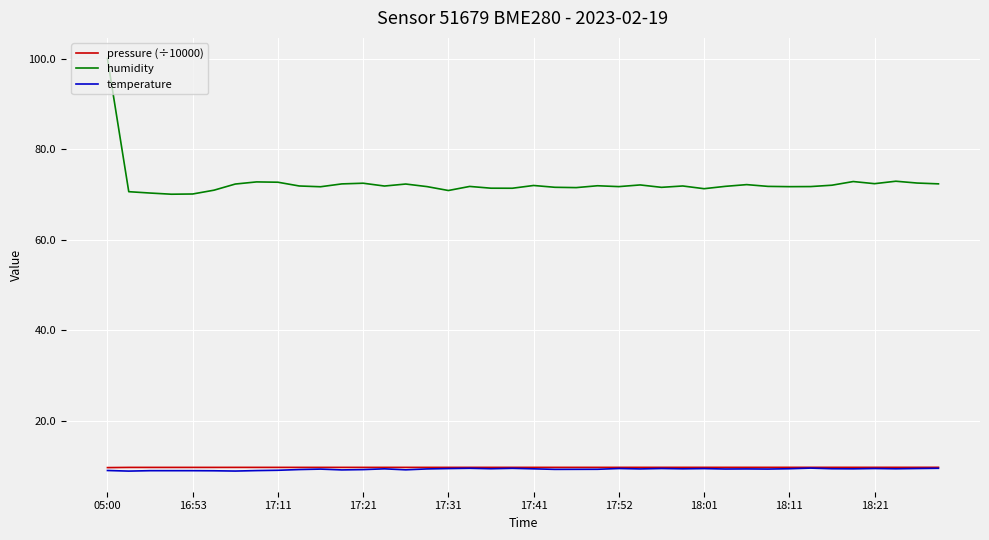

Which series has the widest spread of values?

humidity